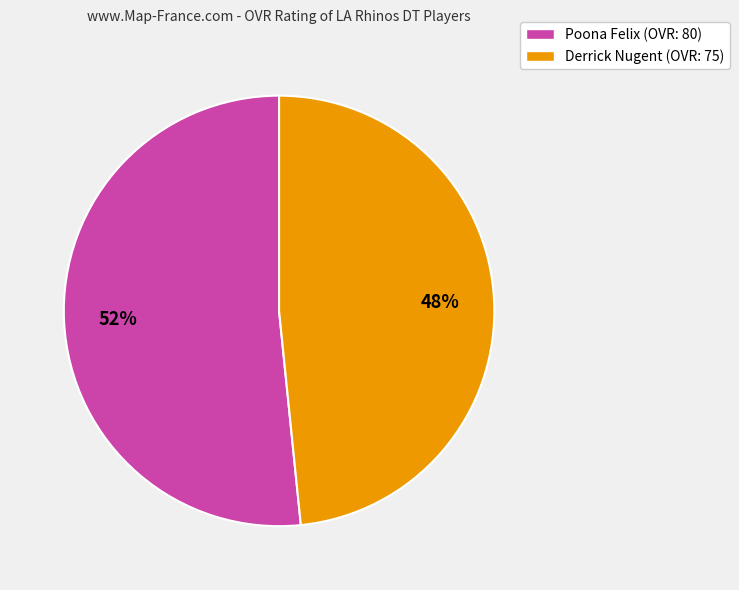

How many slices are in this pie chart?

2